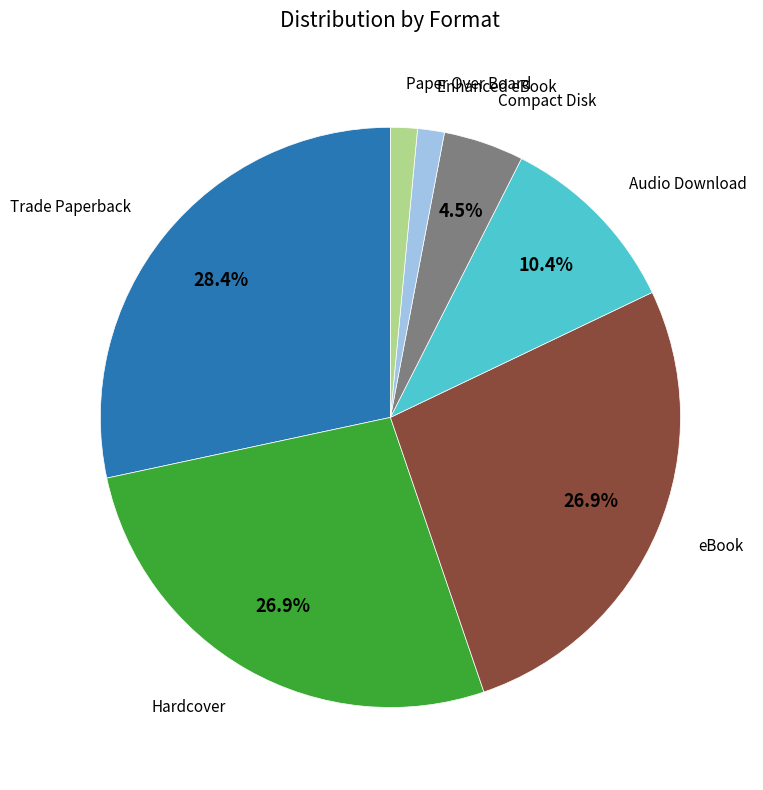

Is there a majority slice in this chart?

No